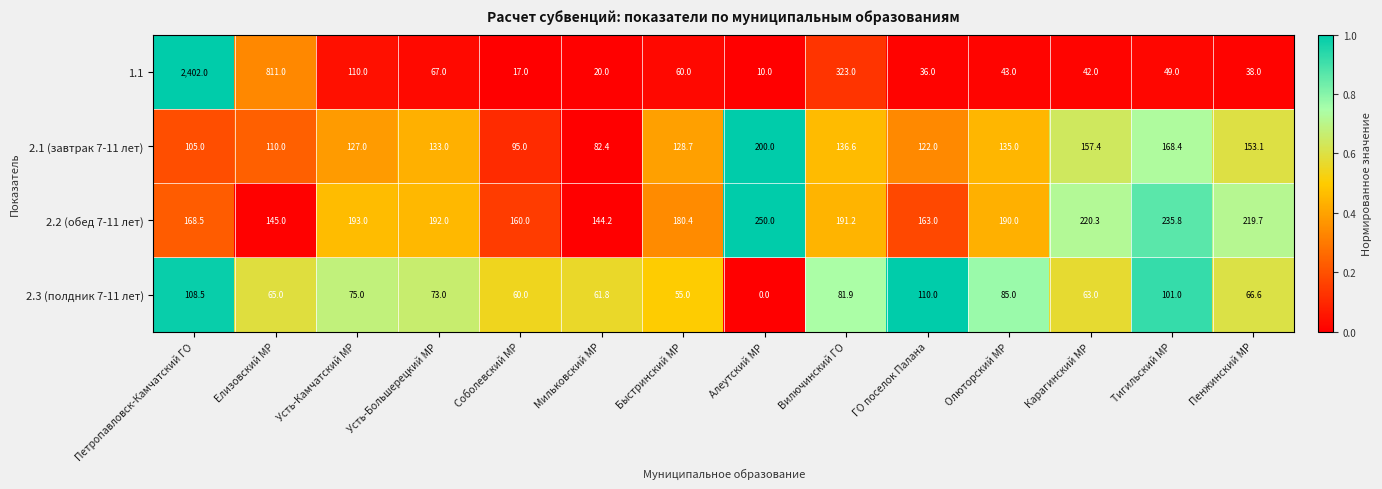

Which series has the largest range (max minus min)?

1.1